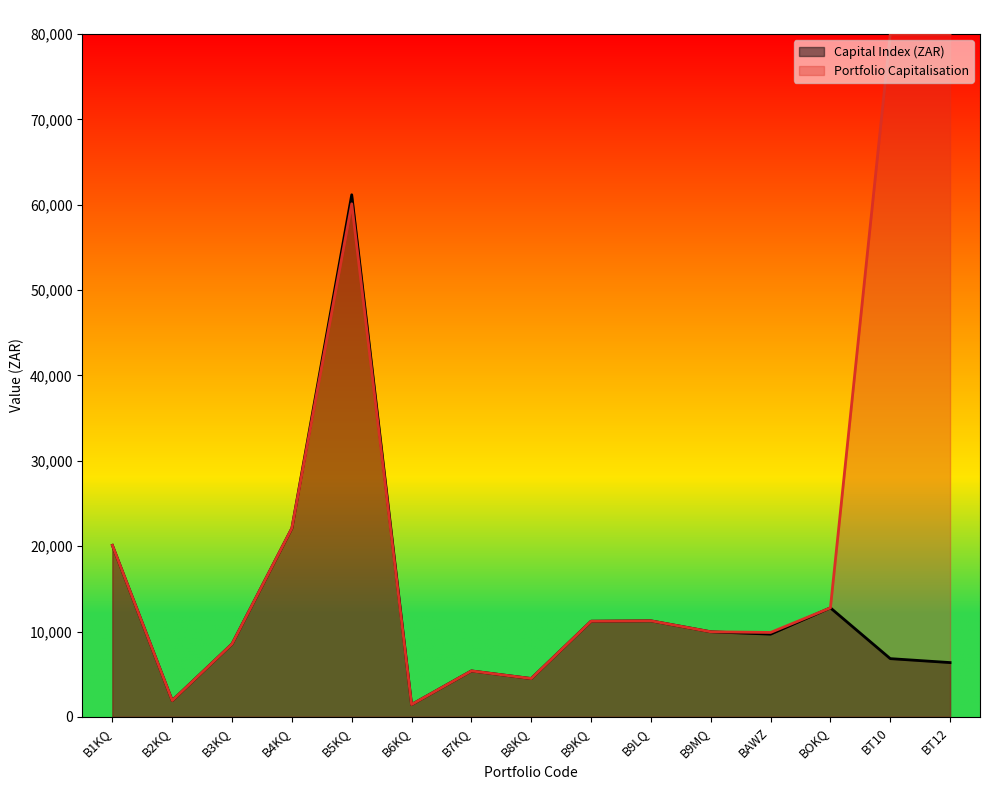

Rank the categories by value from lowest to highest.

B6KQ, B2KQ, B8KQ, B7KQ, BT12, BT10, B3KQ, BAWZ, B9MQ, B9KQ, B9LQ, BOKQ, B1KQ, B4KQ, B5KQ